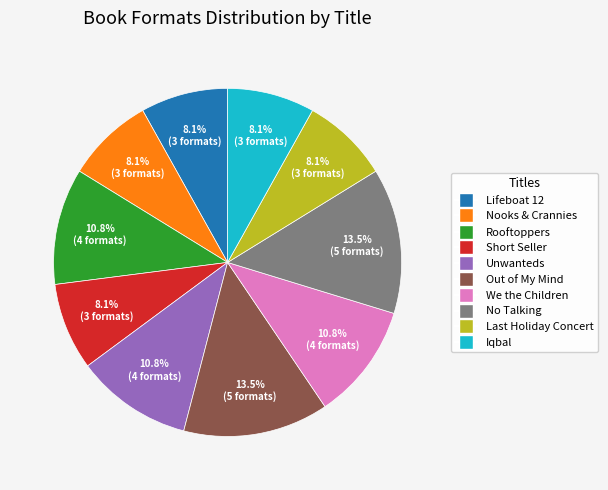

What is the ratio of the value at Short Seller to the value at Iqbal?

1.0